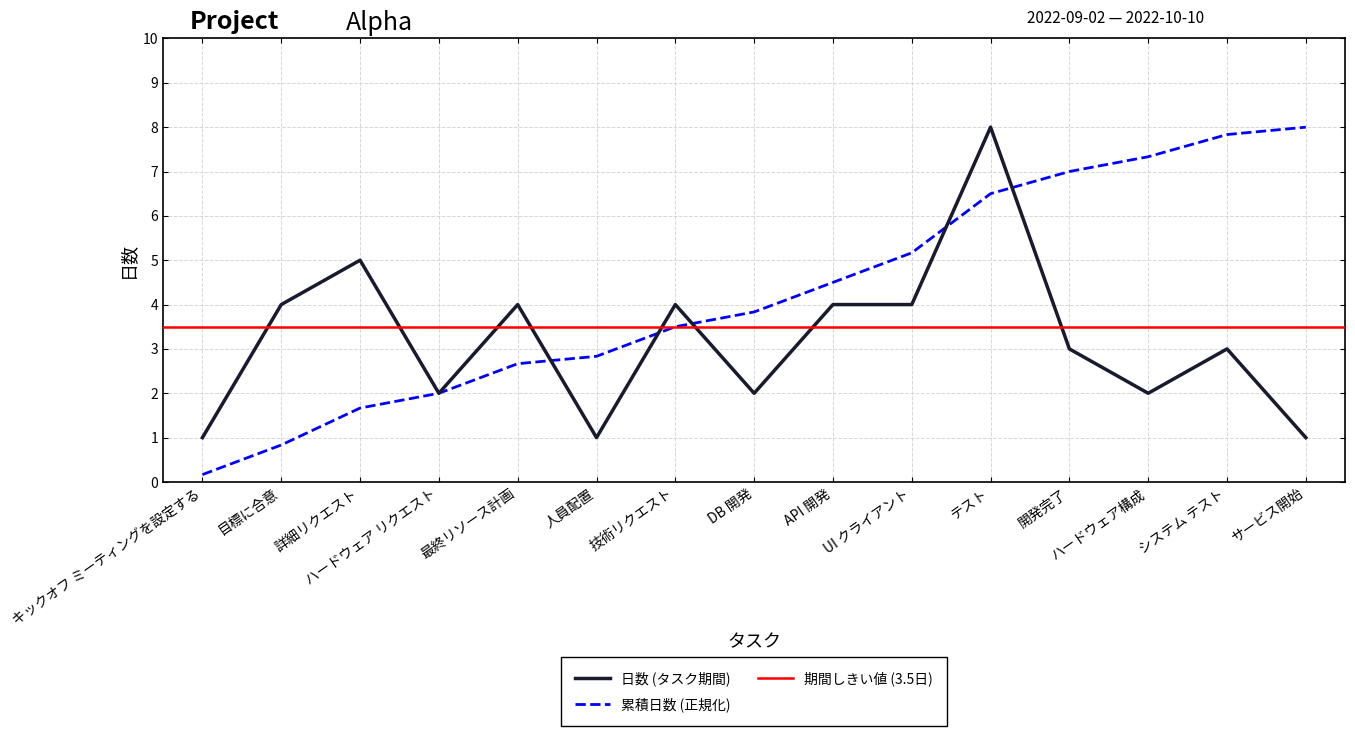

At which label is the value closest to 4?

目標に合意